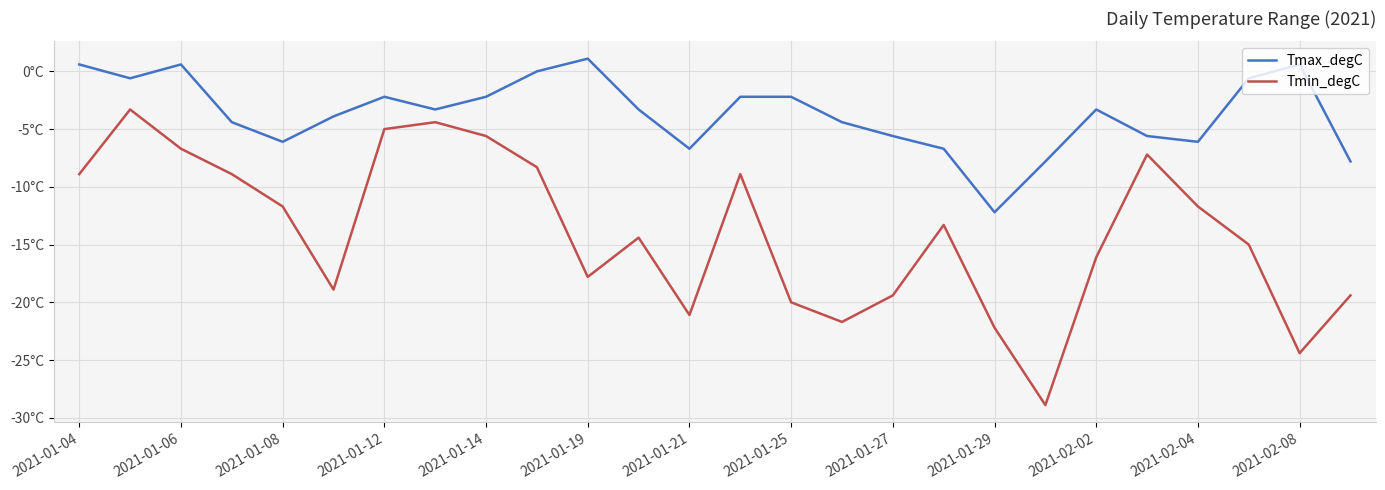

Does the chart display data point markers on the line(s)?

No